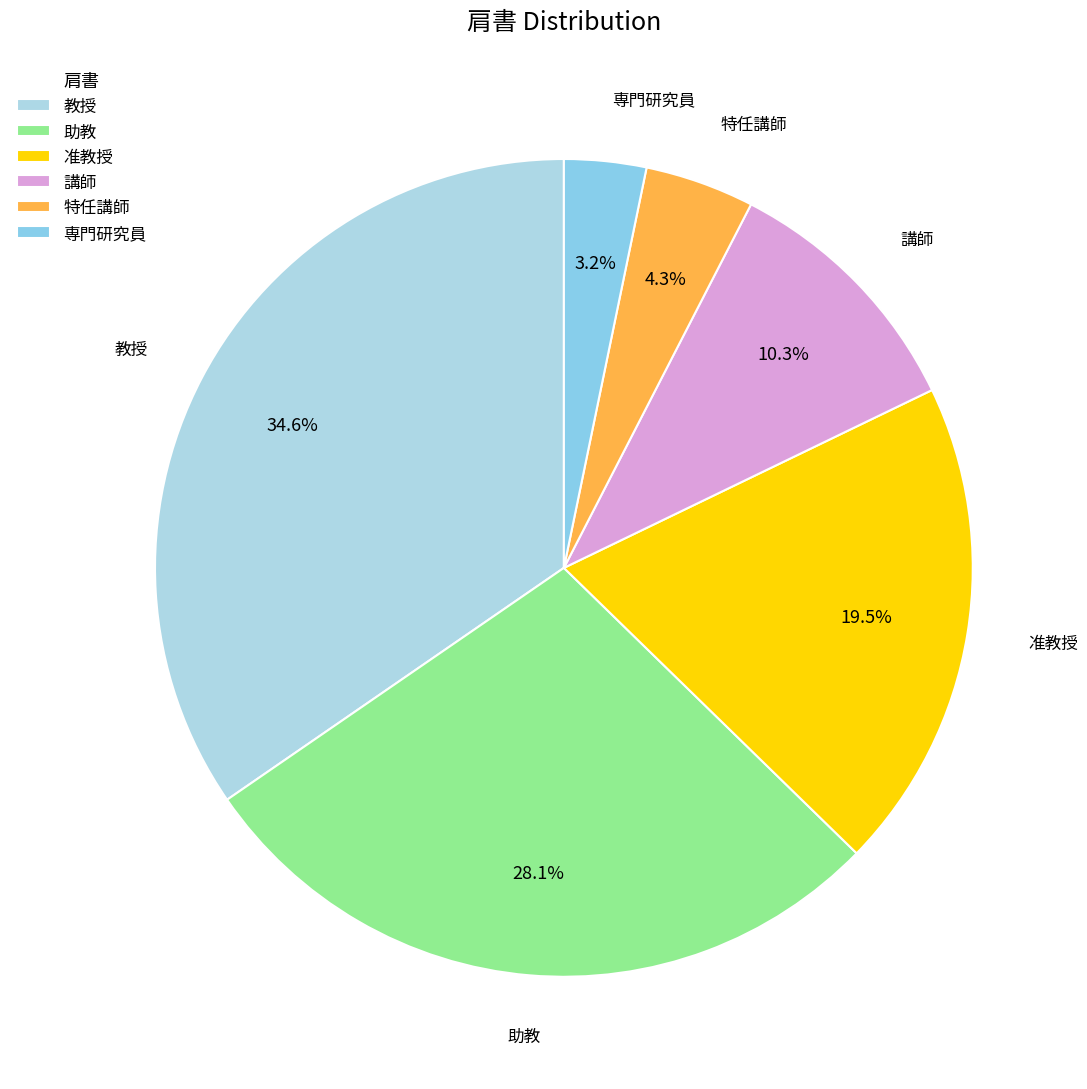

Rank the categories by value from lowest to highest.

専門研究員, 特任講師, 講師, 准教授, 助教, 教授